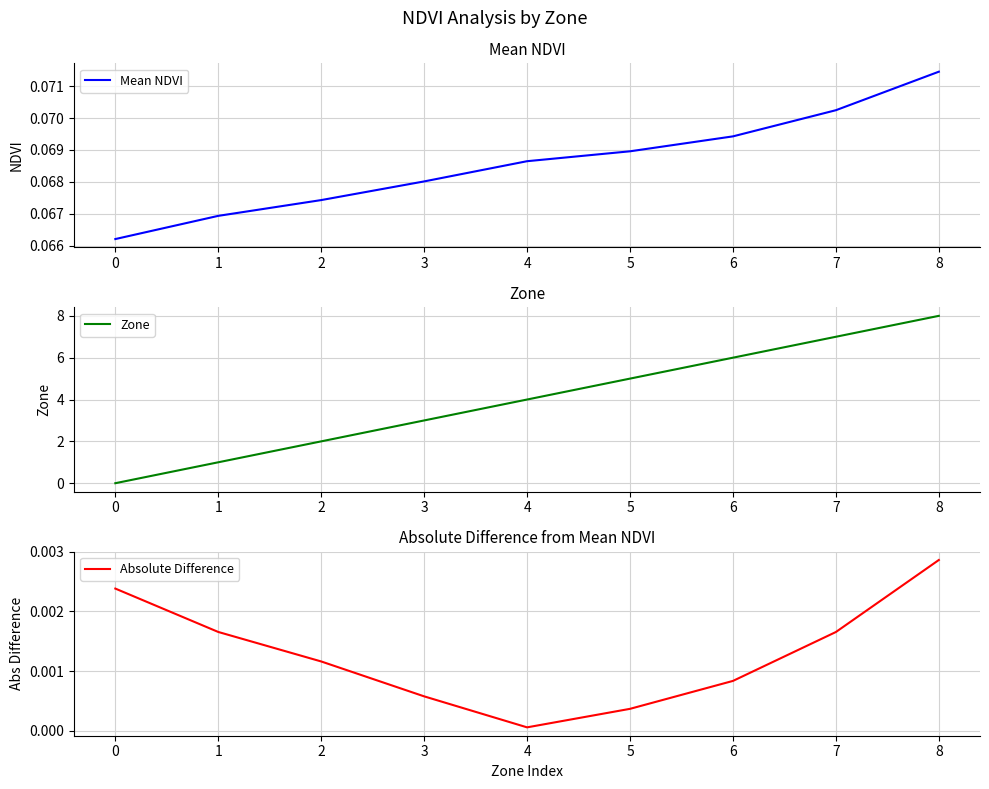

What are all the series names shown in the legend?

Mean NDVI, Zone, Absolute Difference